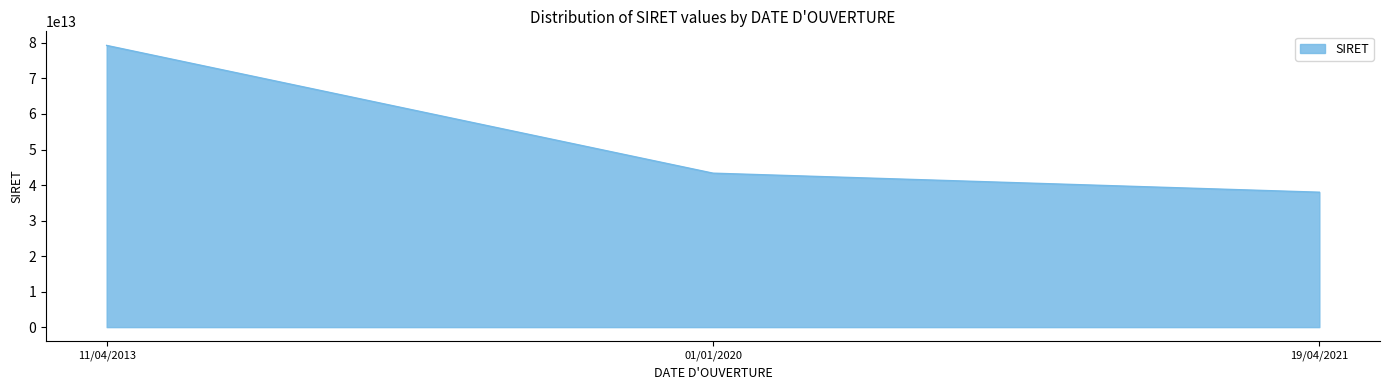

How many categories are shown in the chart?

3